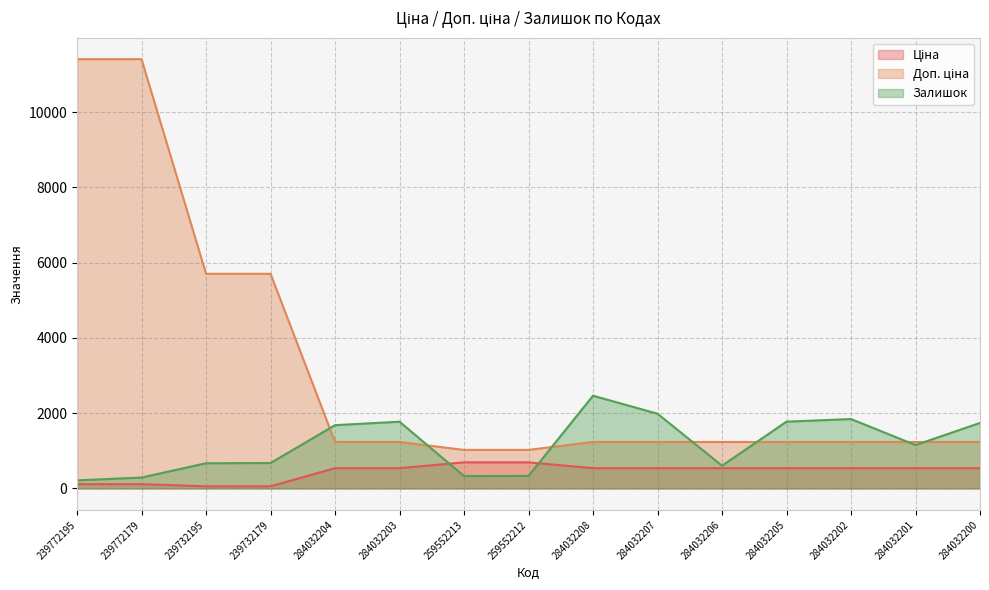

At 284032207, list the series in order from smallest to largest.

Ціна, Доп. ціна, Залишок